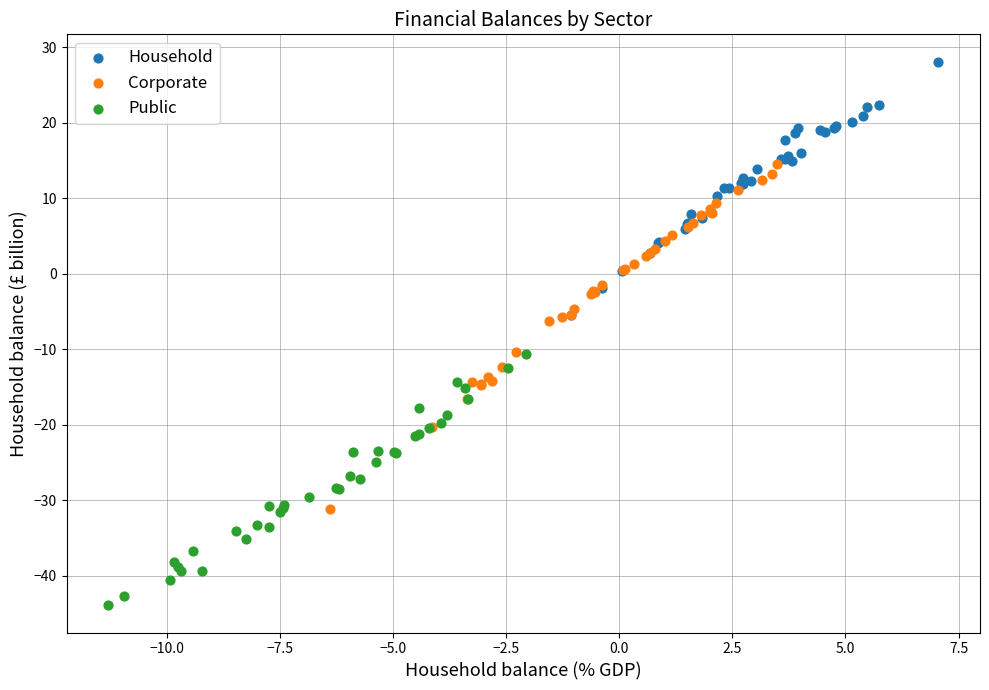

Which series has the widest spread of Y values?

Corporate